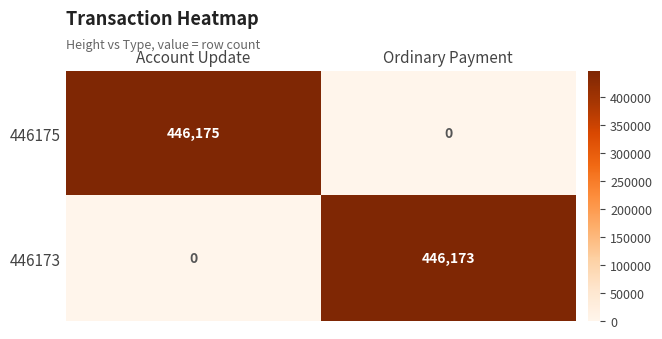

Reading right to left, list all the values displayed in this chart.

446175: Ordinary Payment=0	Account Update=446175
446173: Ordinary Payment=446173	Account Update=0